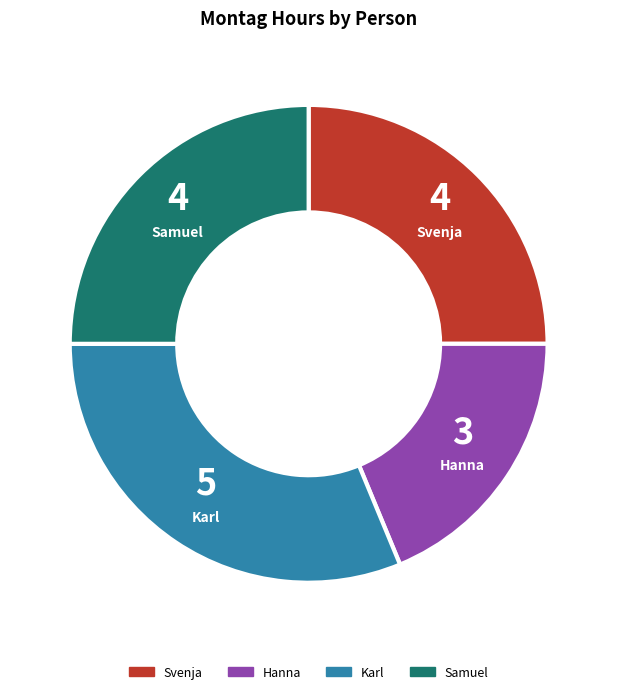

Combined, do Svenja and Hanna account for over 50%?

No